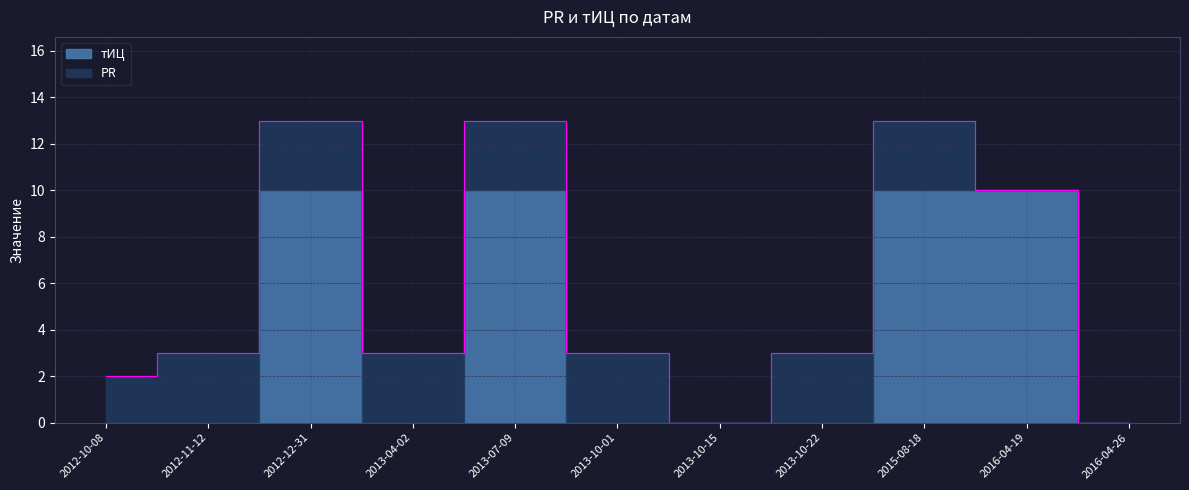

Does the chart display data point markers on the line(s)?

No